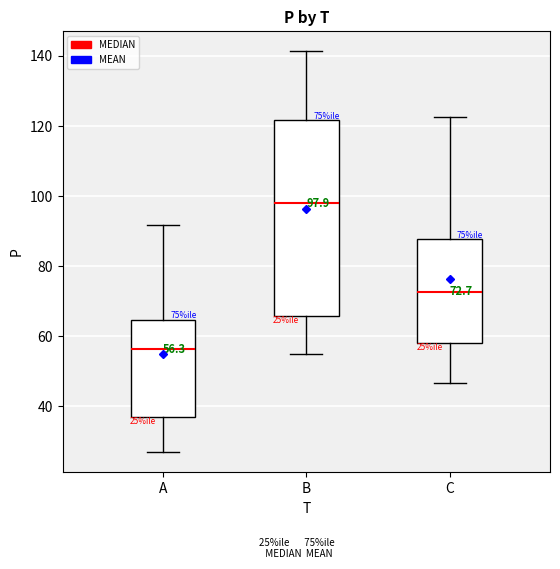

Which box's median line is the lowest?

A